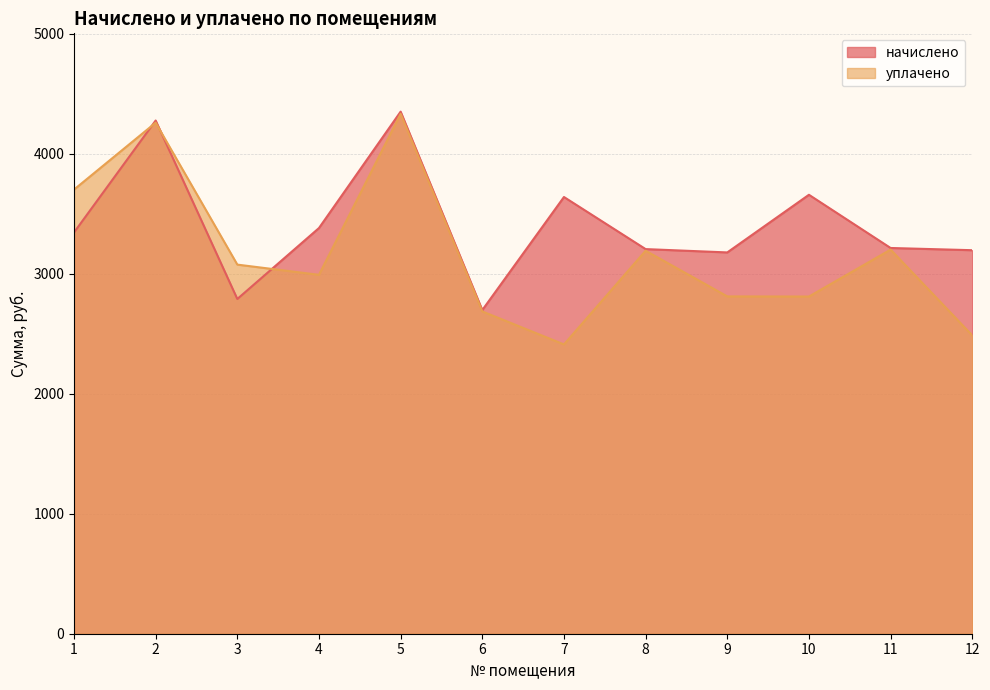

Which series has the largest range (max minus min)?

уплачено